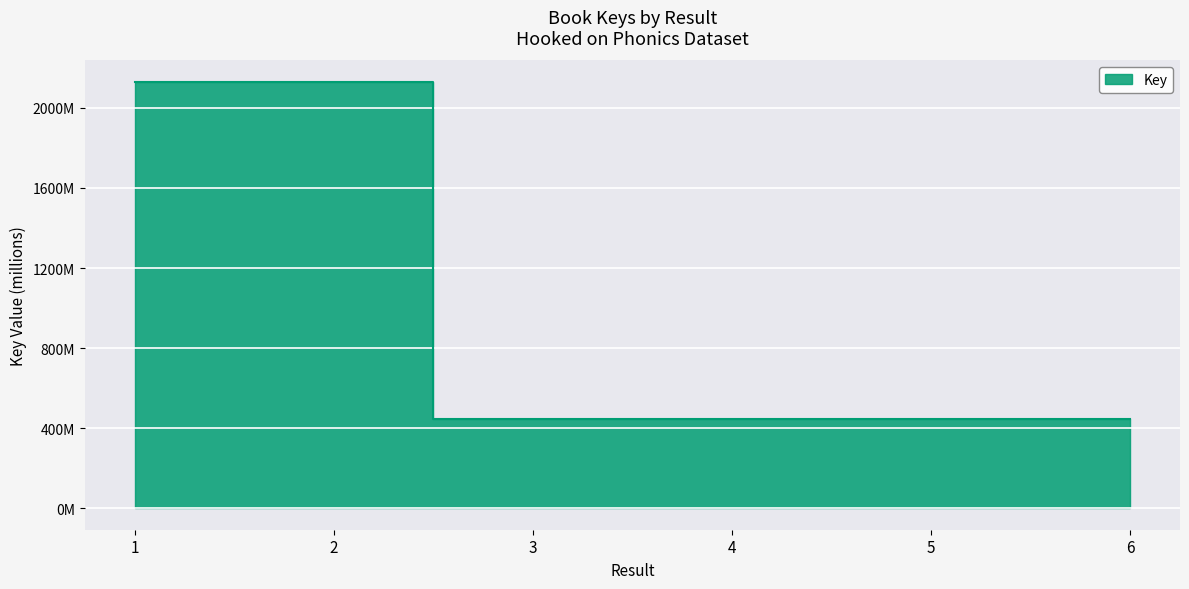

Which category has the highest value across all series?

2